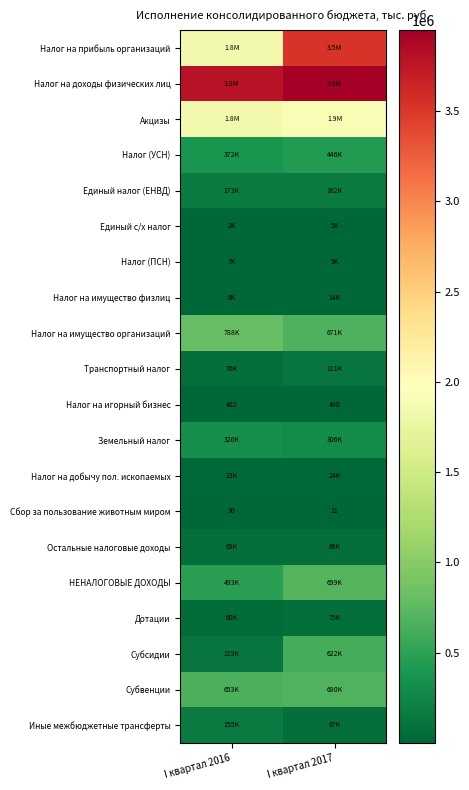

What is the lowest value of the Акцизы series?

1836166.1